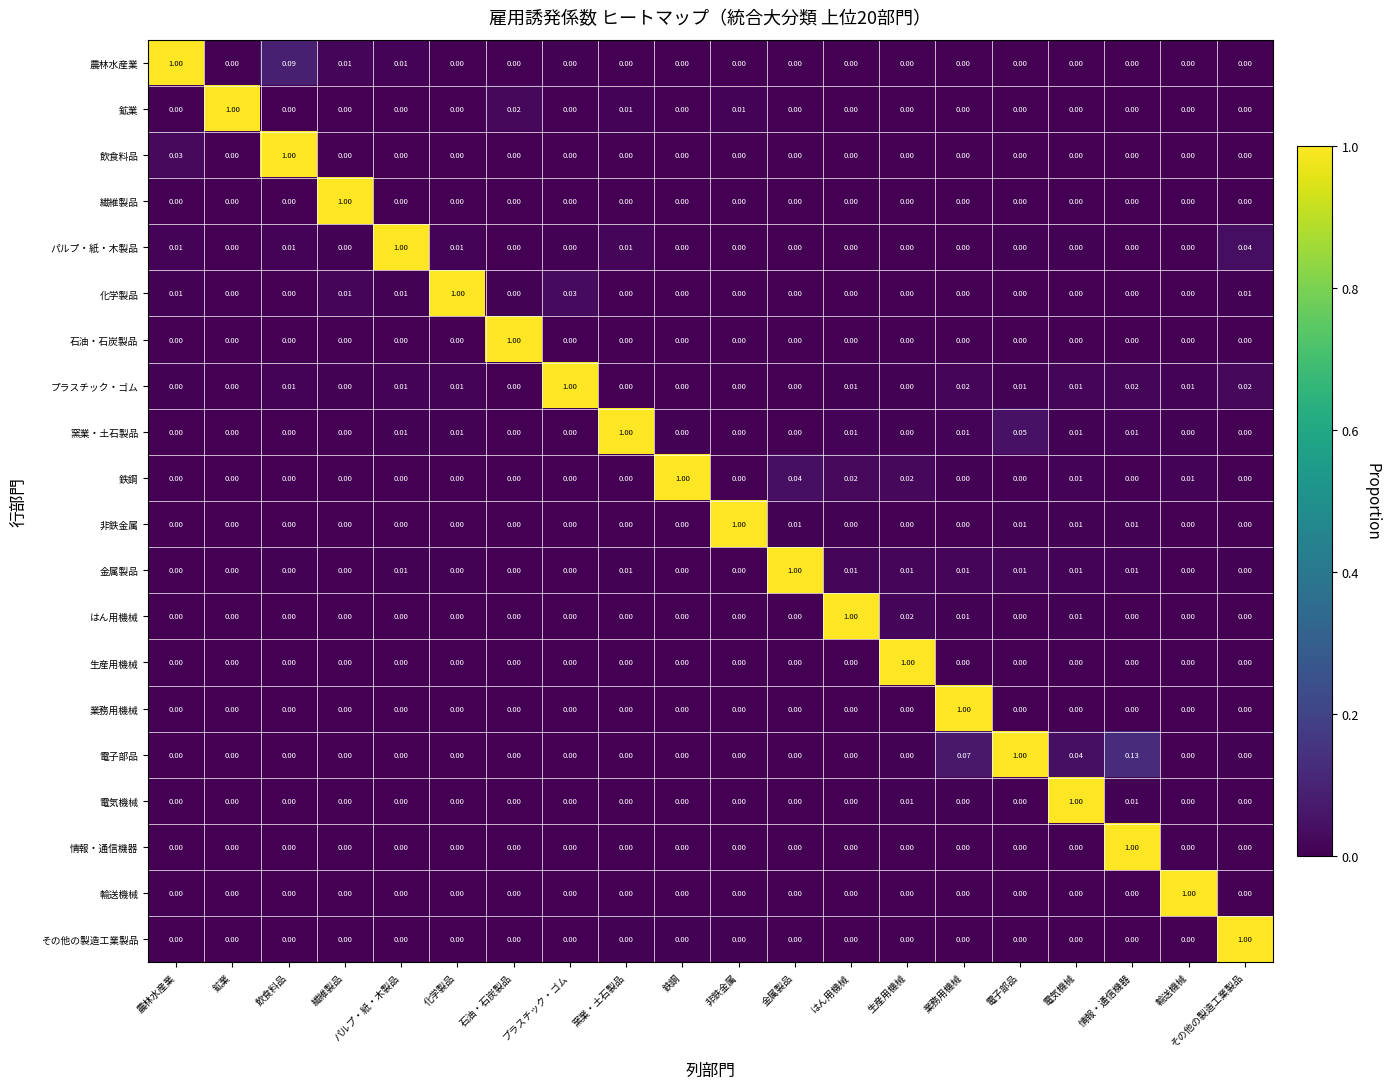

Which category has the highest value in the 繊維製品 series?

繊維製品